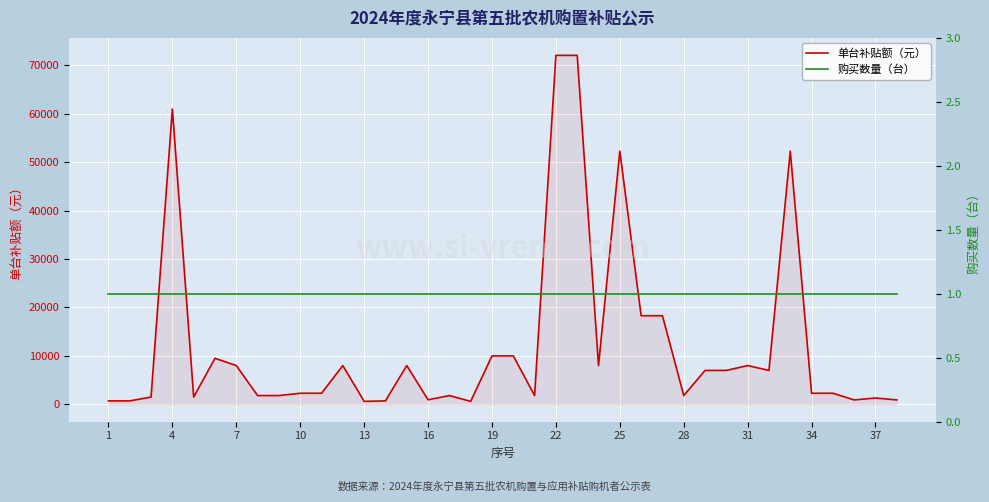

What is the highest value of the 单台补贴额（元） series?

72100